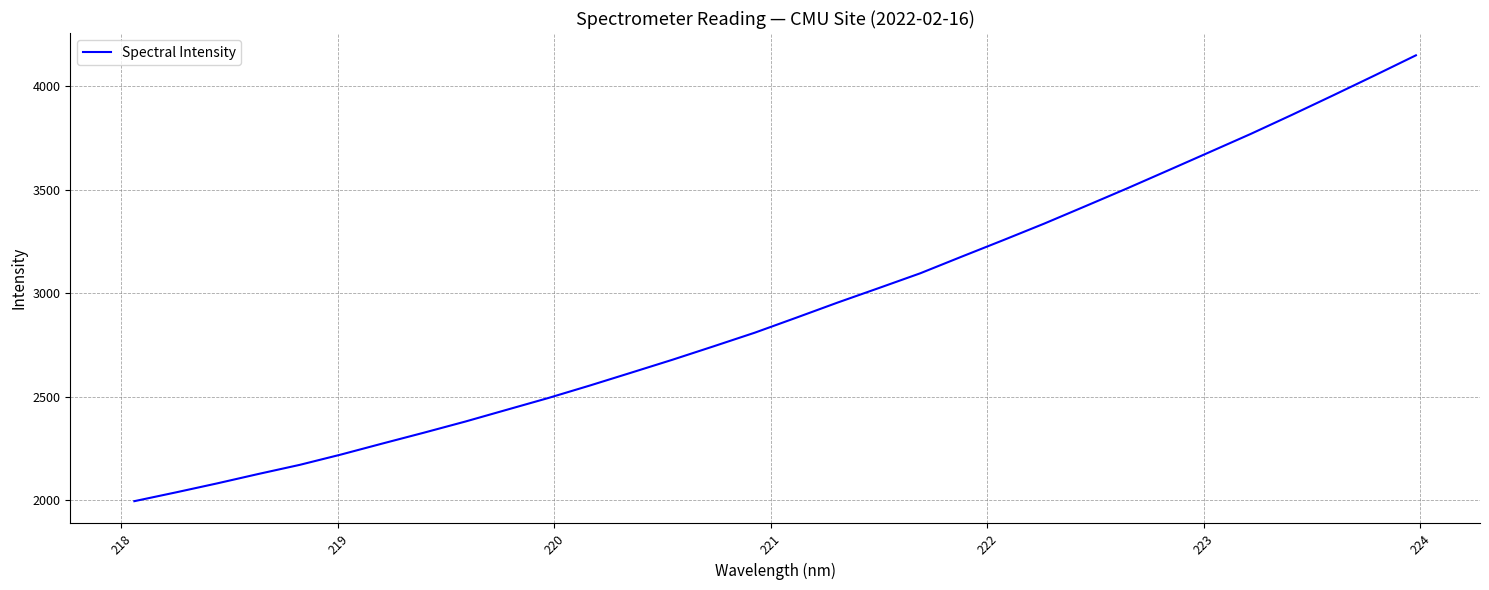

What is the greatest value displayed?

4150.5